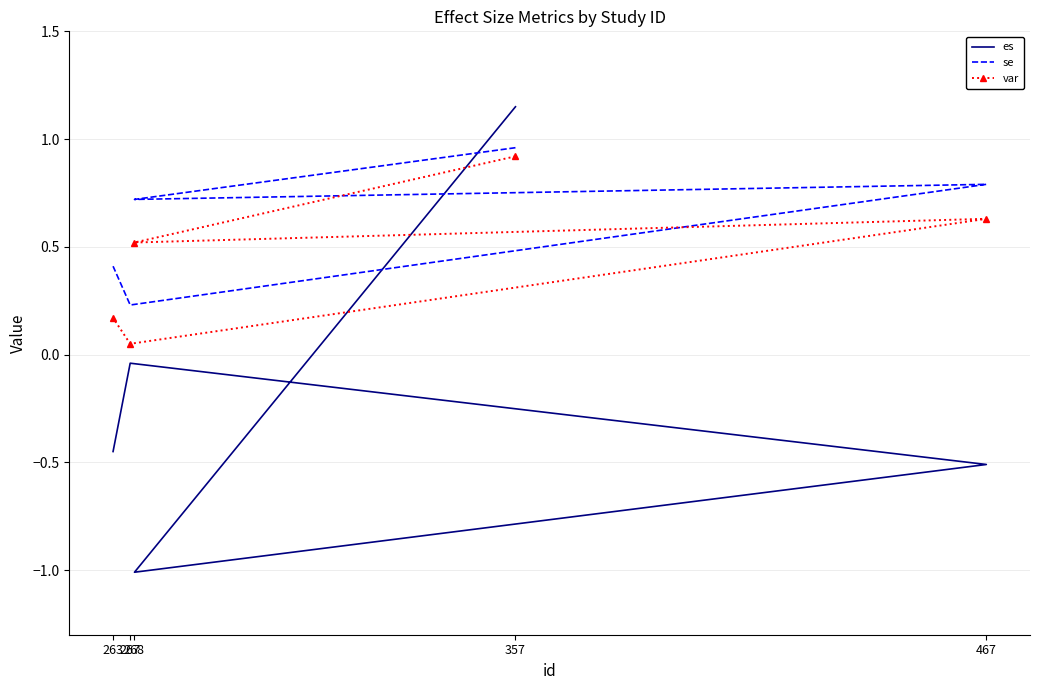

What is the maximum value for var?

0.9